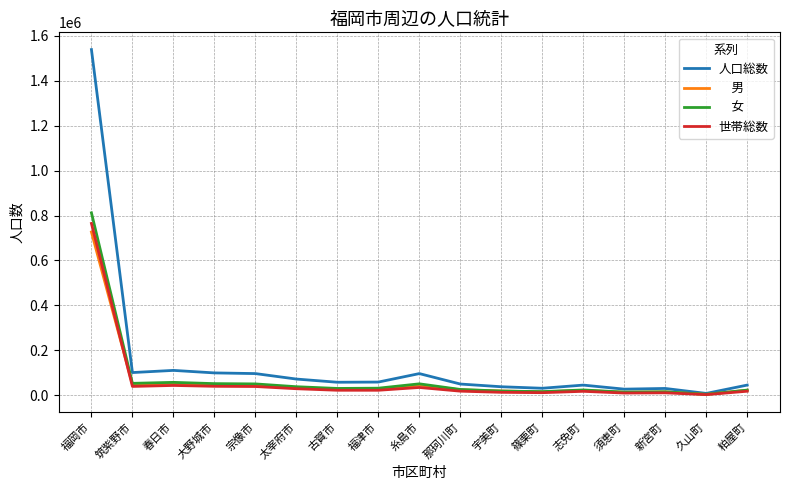

What is the difference between the highest and lowest values at 春日市?

67023